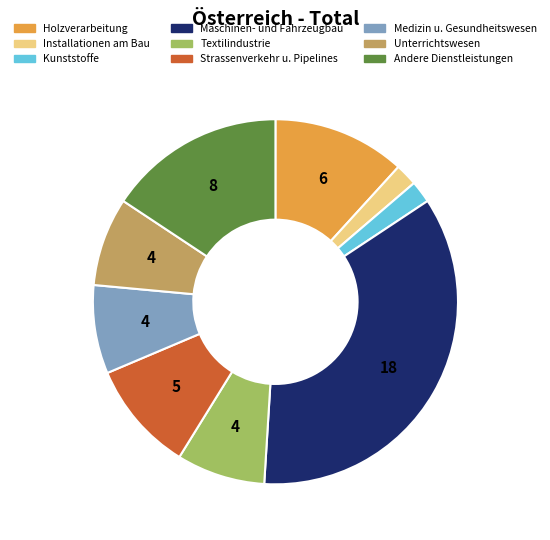

True or false: Unterrichtswesen accounts for 15% of the total.

False